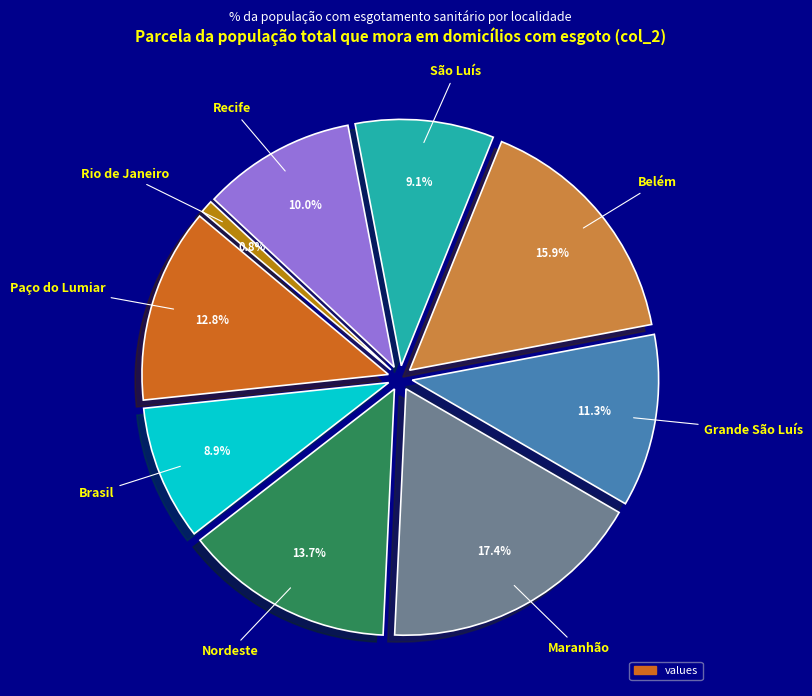

Is it true that Grande São Luís is 23% of the pie?

False